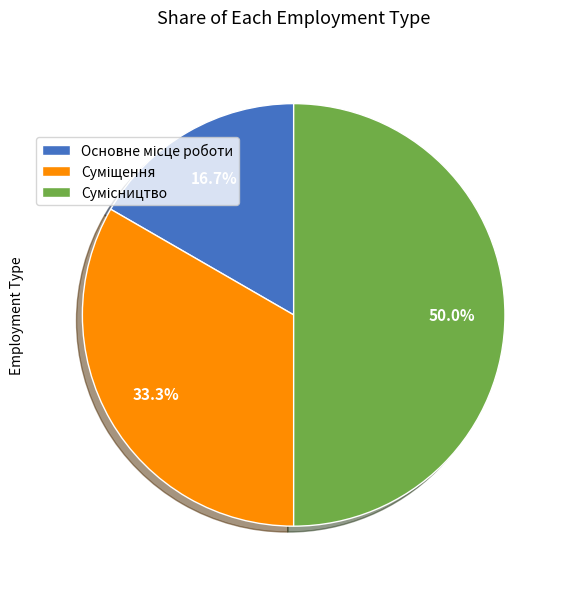

How many segments does this pie chart have?

3